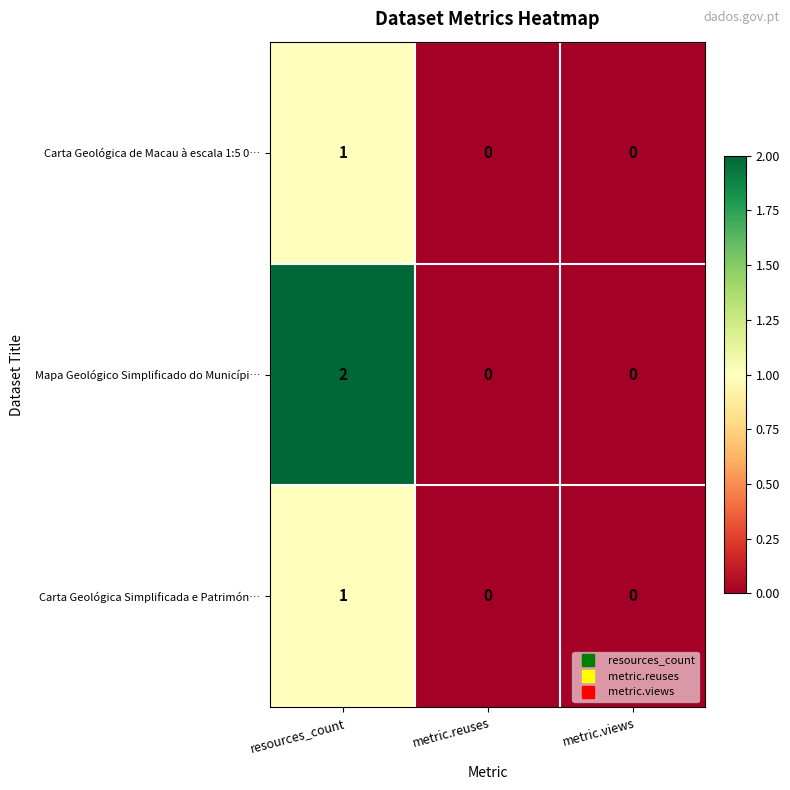

At which category is the sum across all series the highest?

resources_count